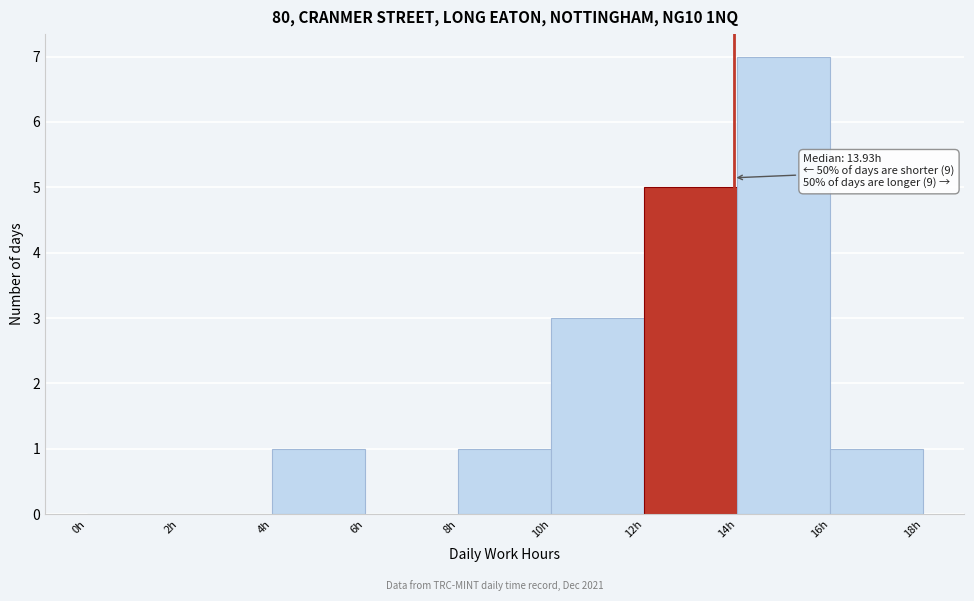

Which range on the x-axis has the tallest bar?

14 to 16